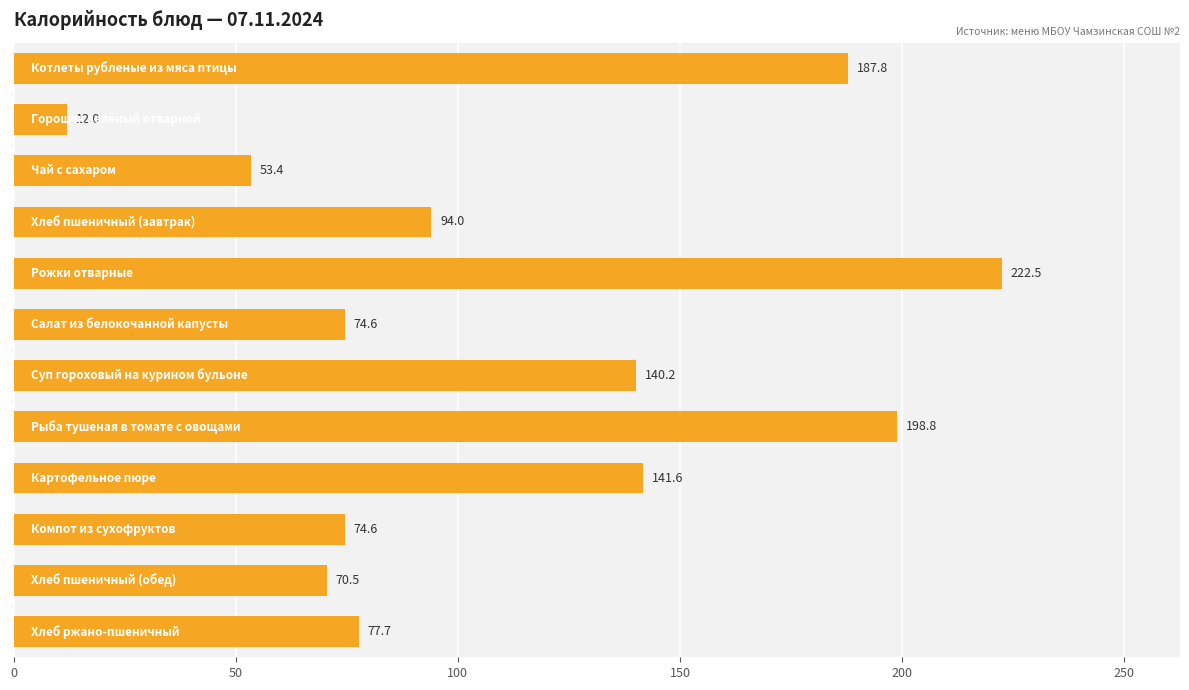

What is the value of the 12th bar from the top?

77.7